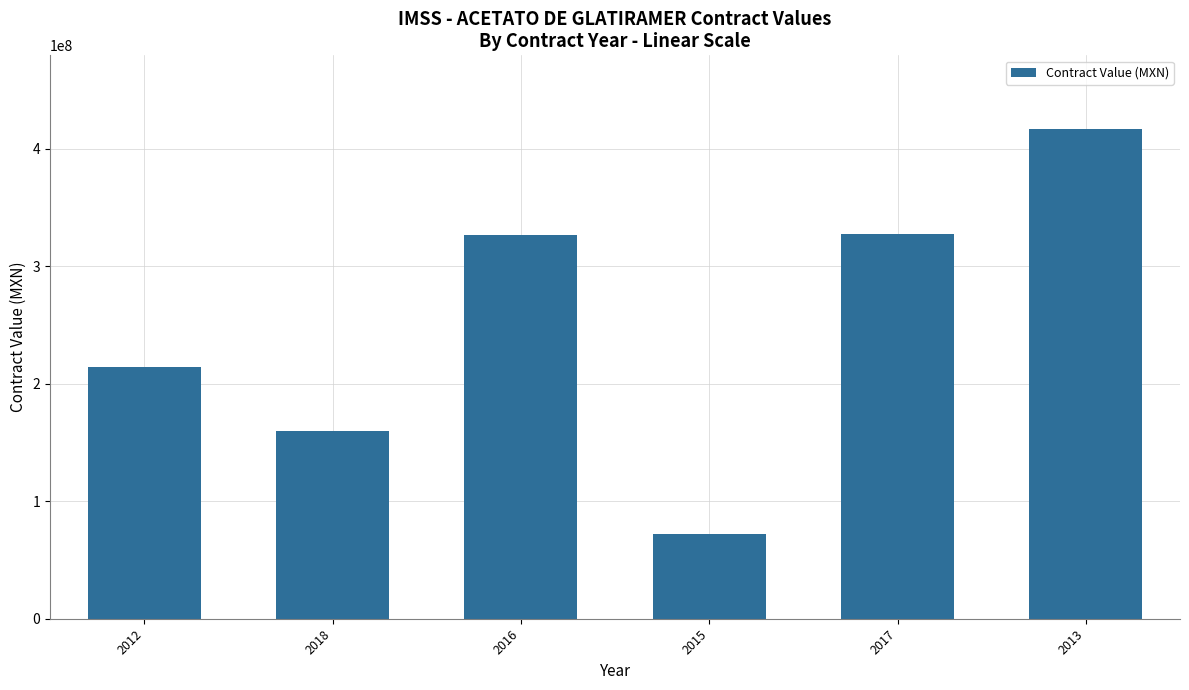

Where is the data nearest to the value 244412115?

2012